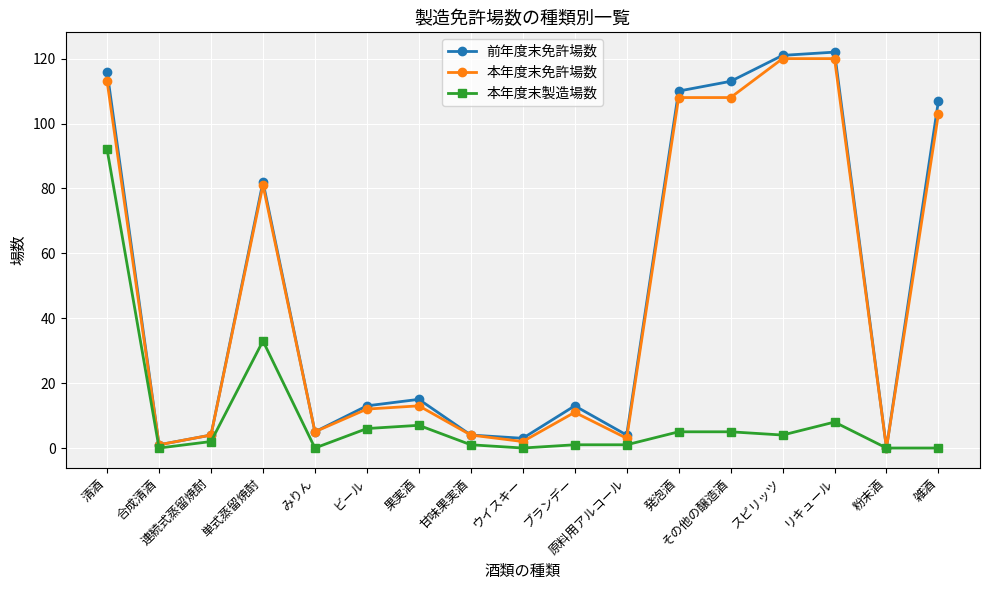

True or false: 前年度末免許場数 has a value of 162 at 雑酒.

False